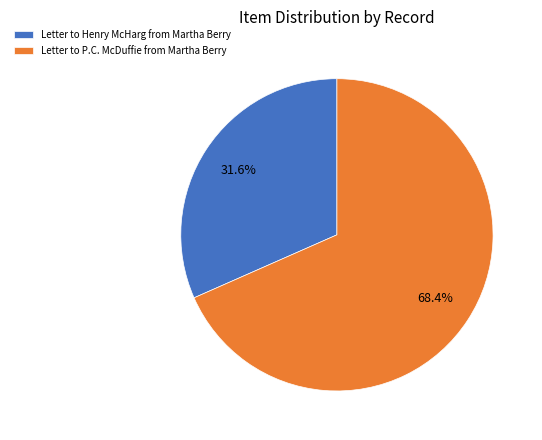

The Letter to Henry McHarg from Martha Berry slice represents 32% of the pie. True or false?

True